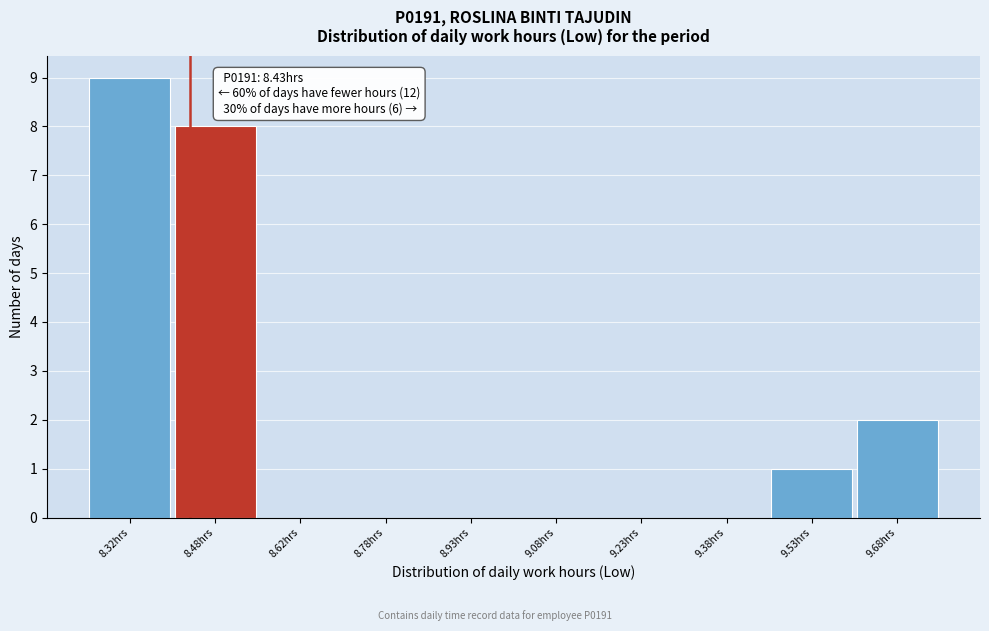

Over which range of the x-axis is the bar tallest?

8.25 to 8.40